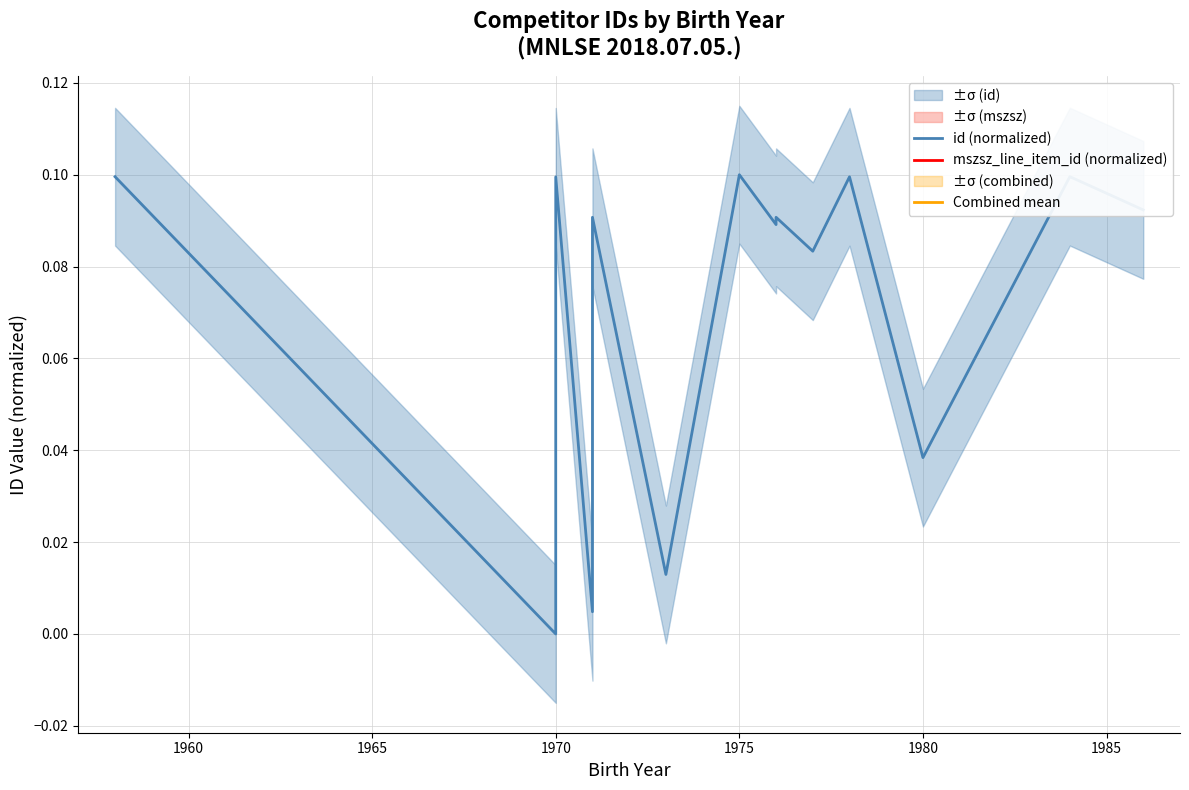

What is the maximum value shown in the chart?

0.1